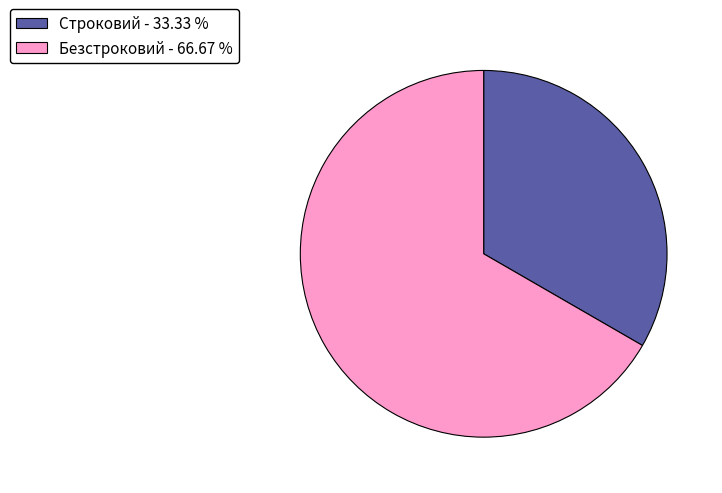

Which category has the smallest portion of the pie?

Строковий